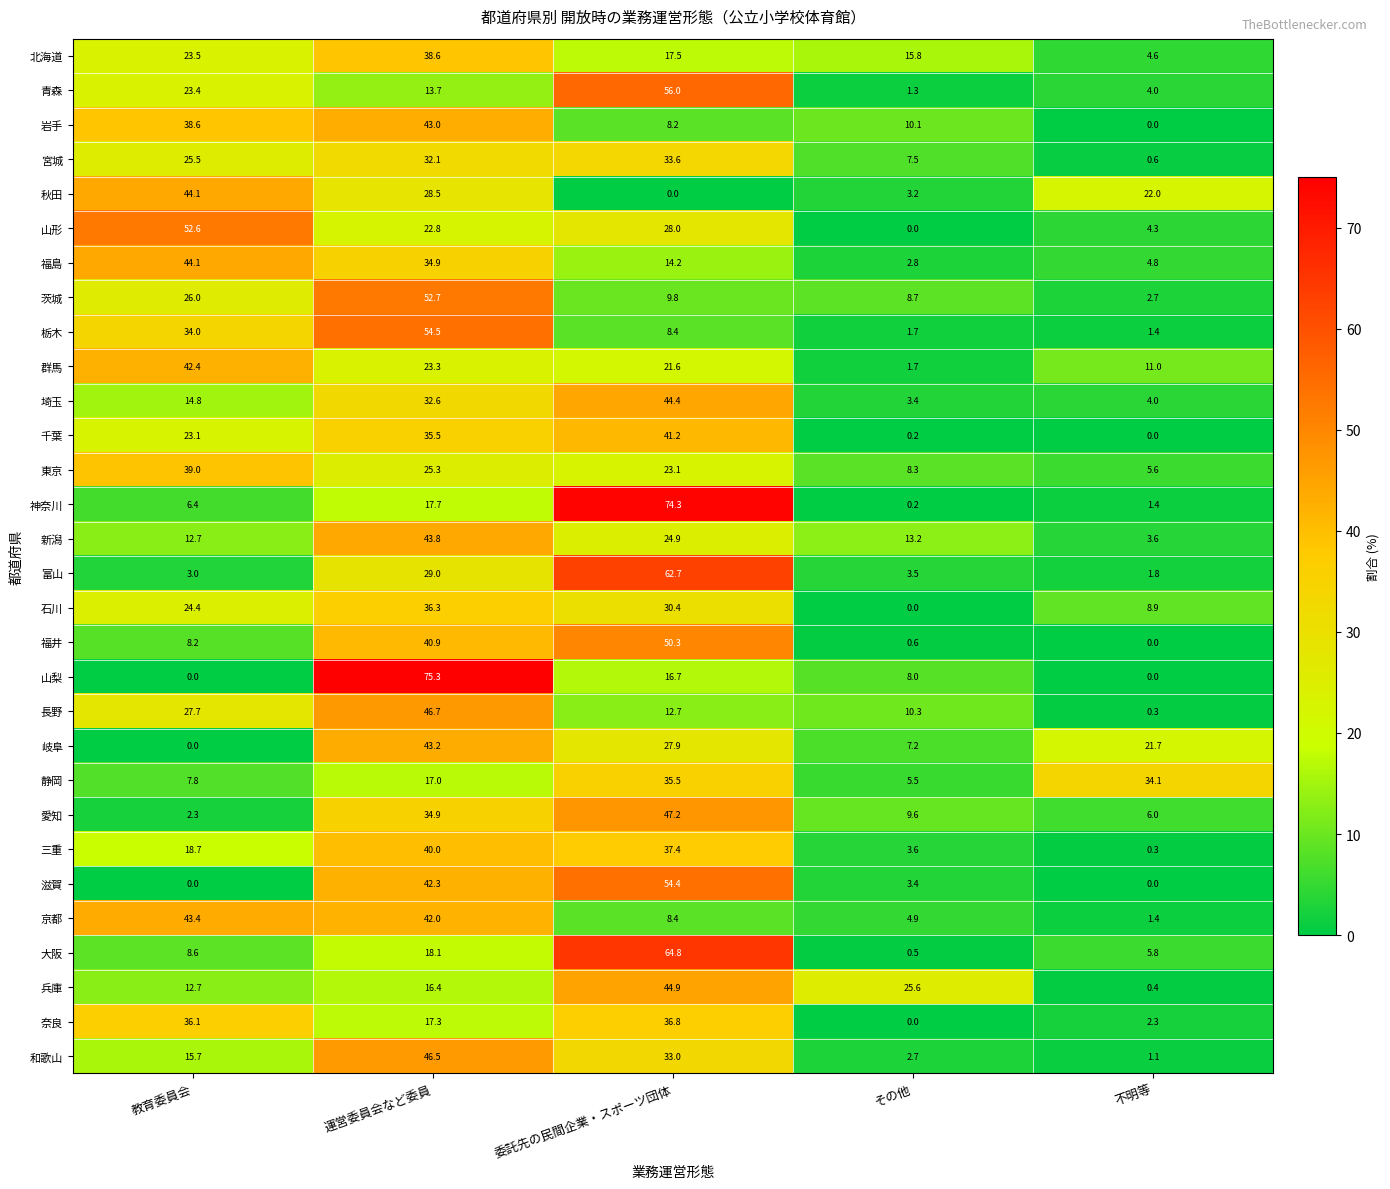

True or false: 岐阜 has a value of 21.7 at 不明等.

True